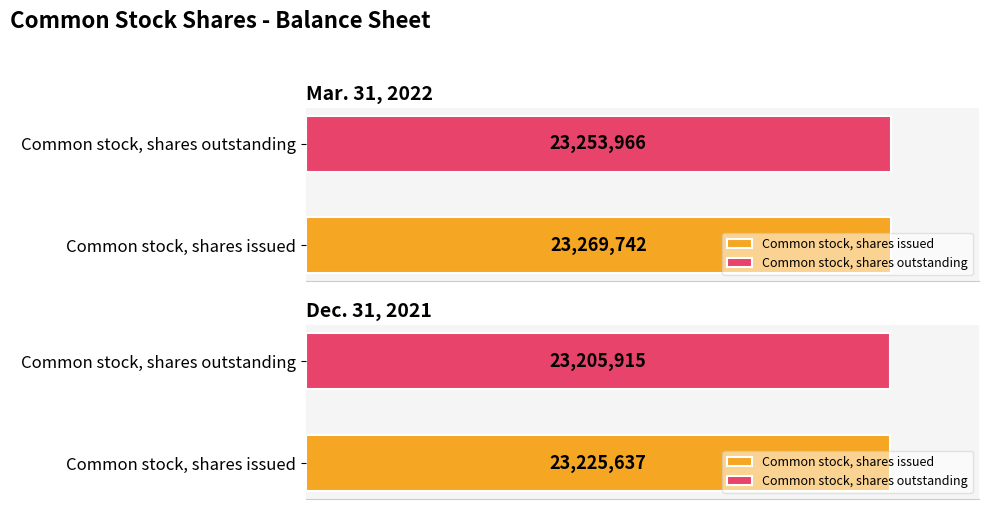

At which category is the sum across all series the highest?

Common stock, shares issued